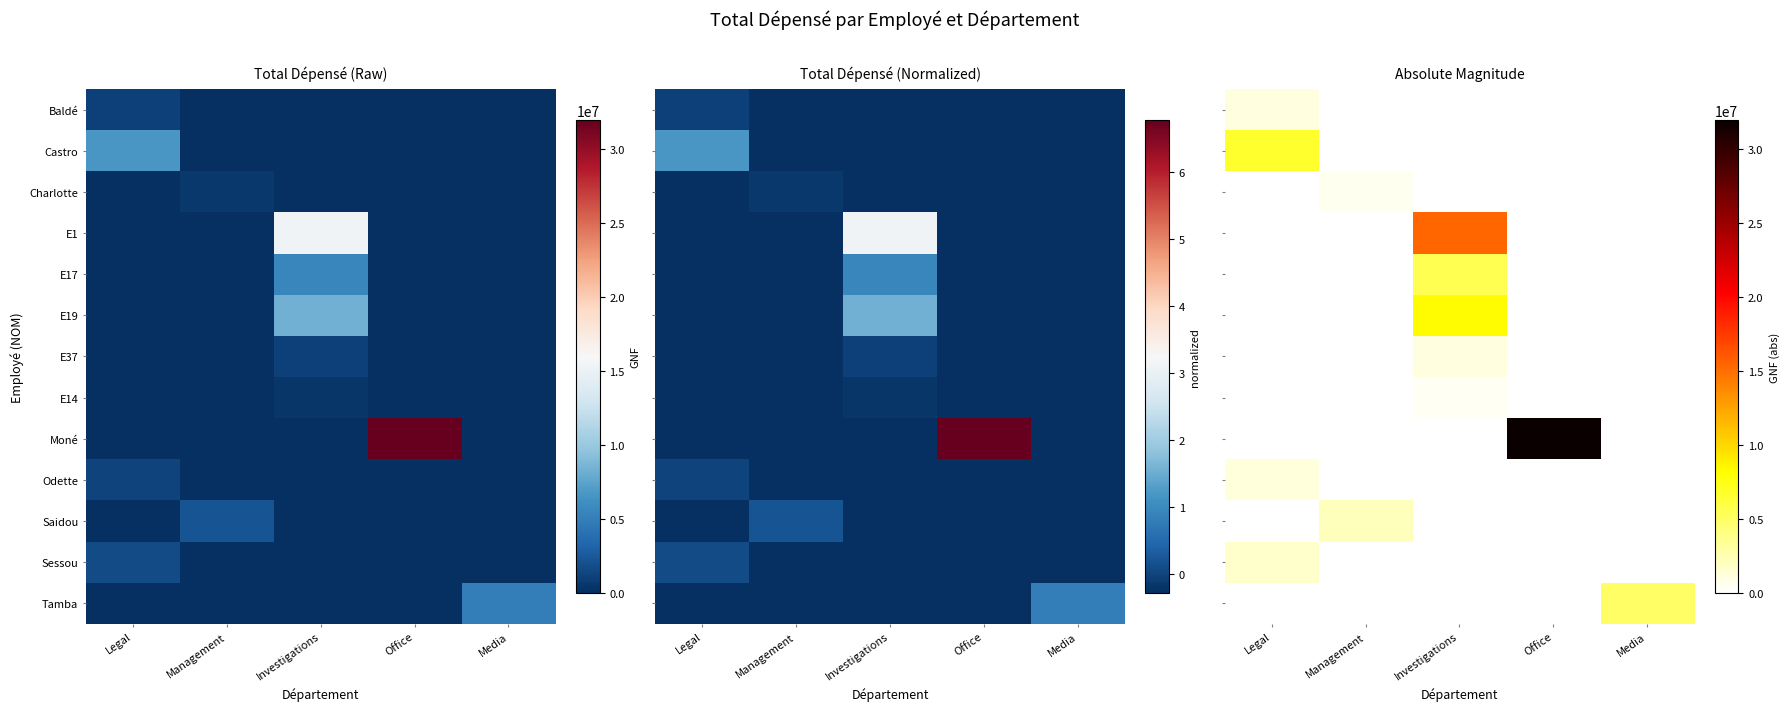

Rank the categories by Castro value from lowest to highest.

Management, Investigations, Office, Media, Legal